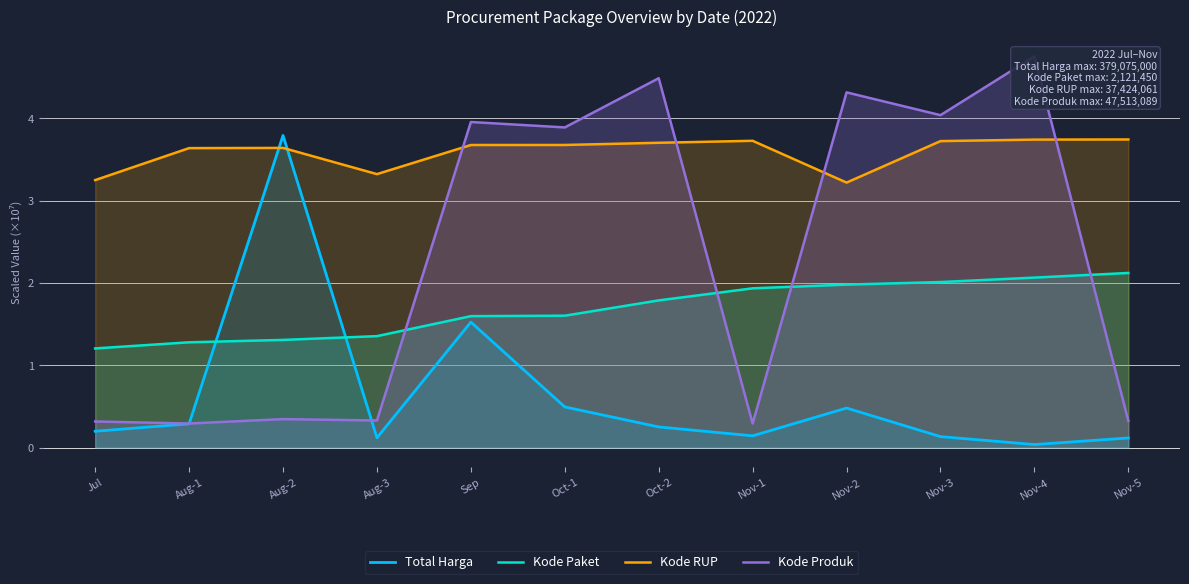

True or false: Kode Paket and Kode RUP cross at least once.

False